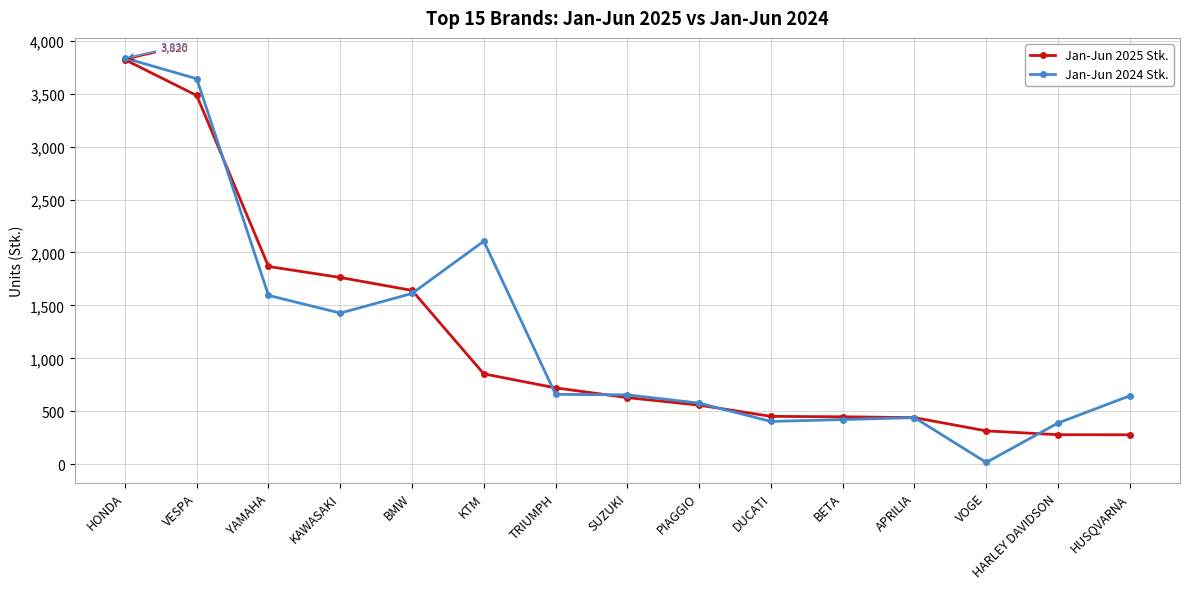

At which label is Jan-Jun 2024 Stk. closest to 1926?

KTM